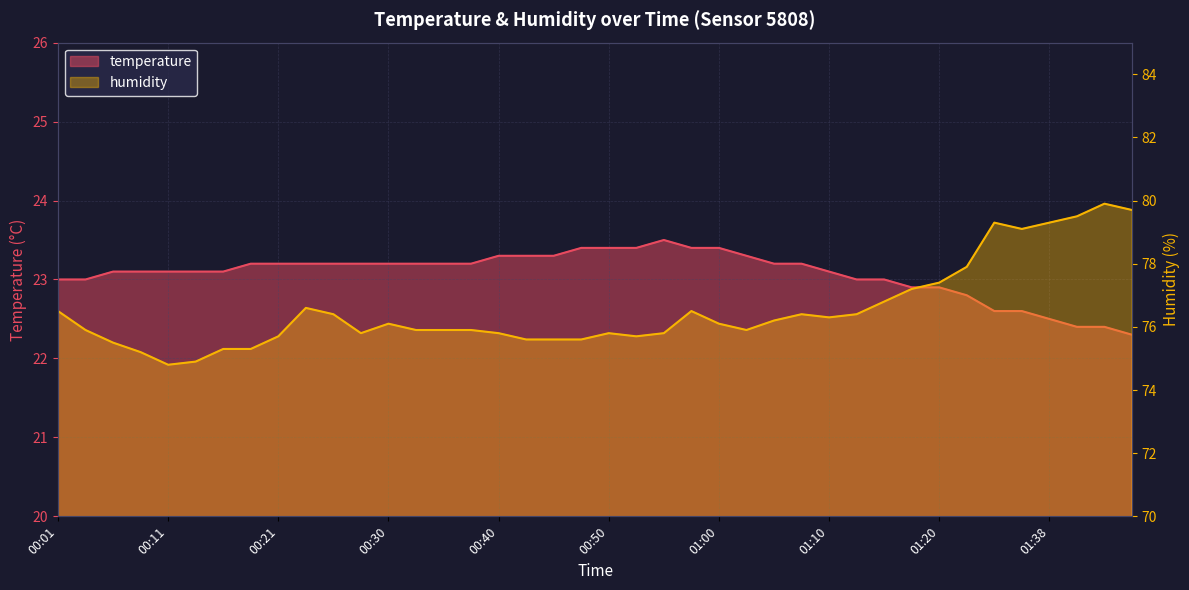

Where does the humidity series first go above 76?

00:01